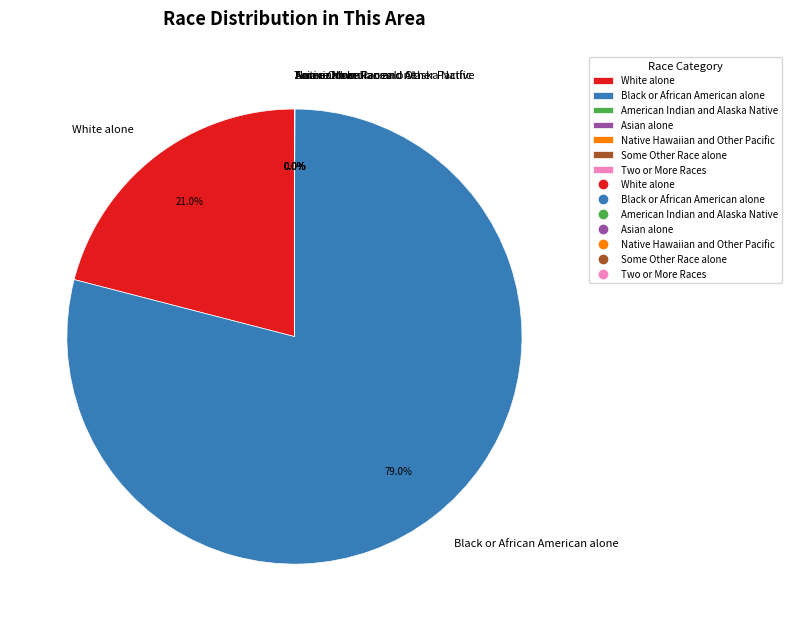

Is there any slice that represents more than half of the pie?

Yes